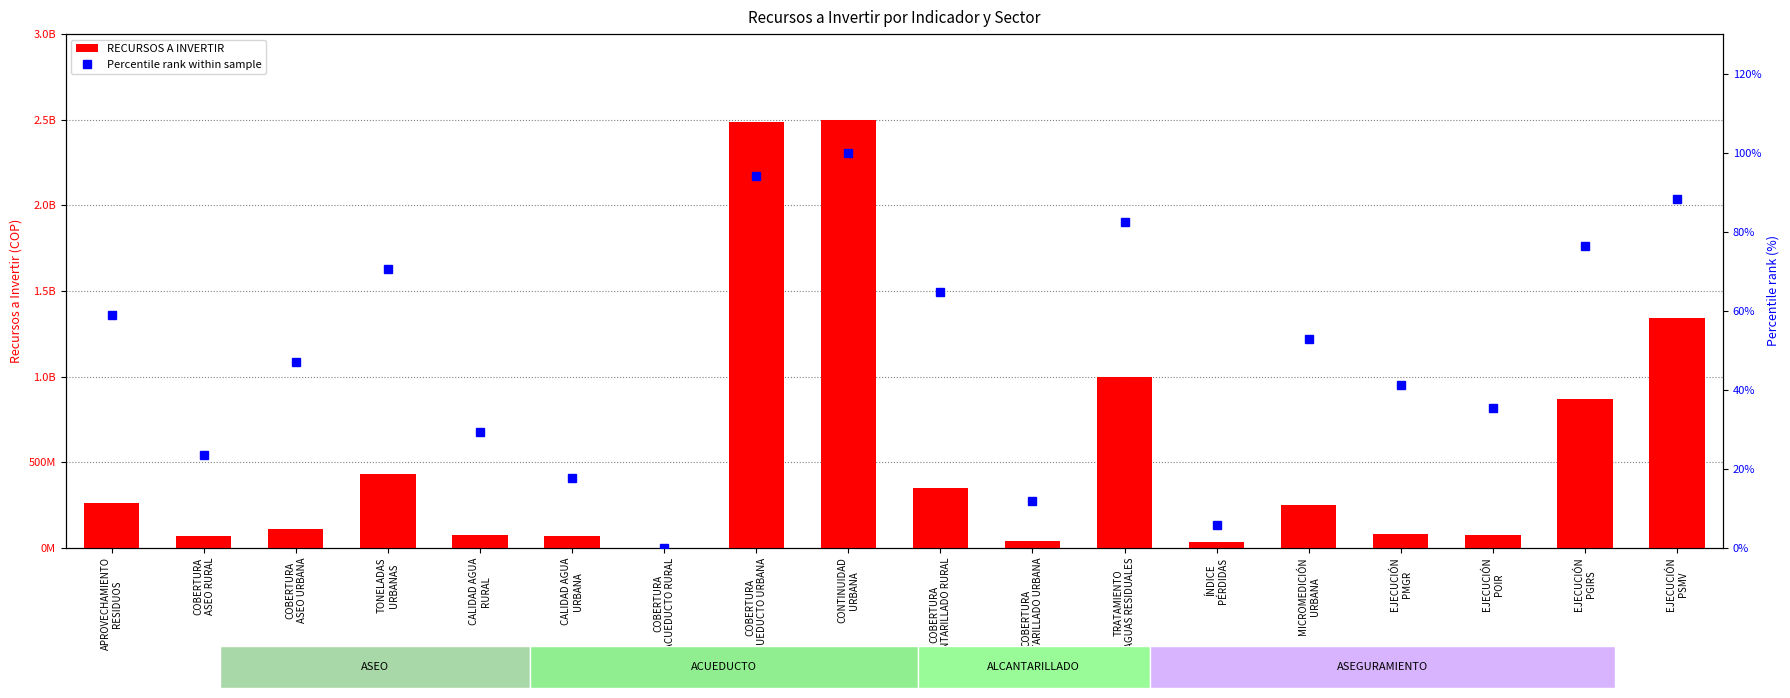

How many data points in RECURSOS A INVERTIR are less than 250000000?

9